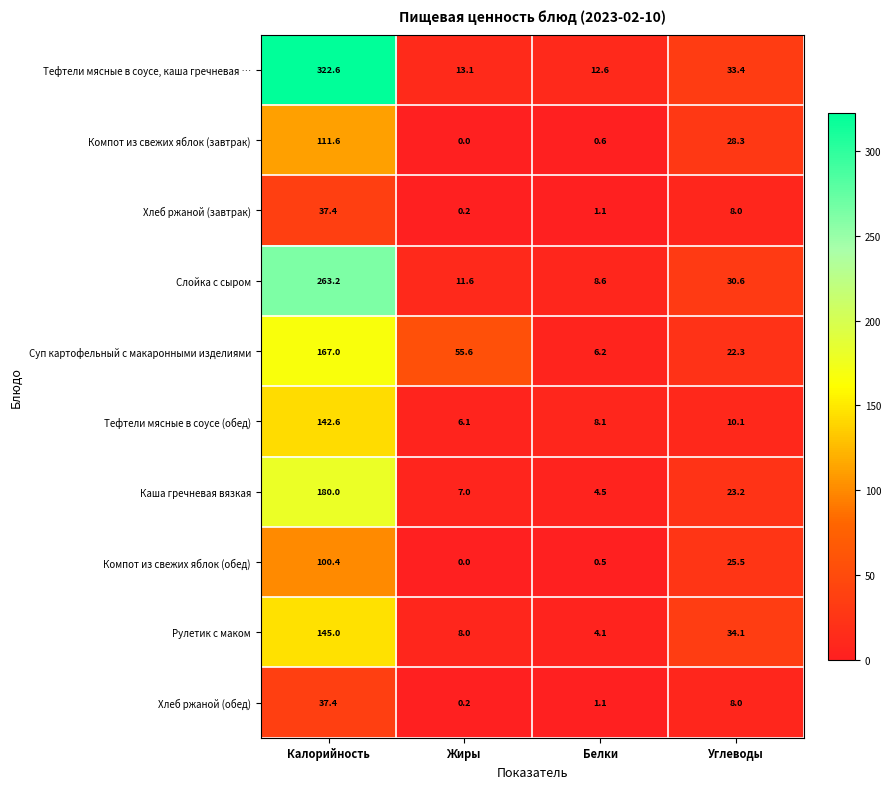

At which label is Хлеб ржаной (обед) closest to 18?

Углеводы